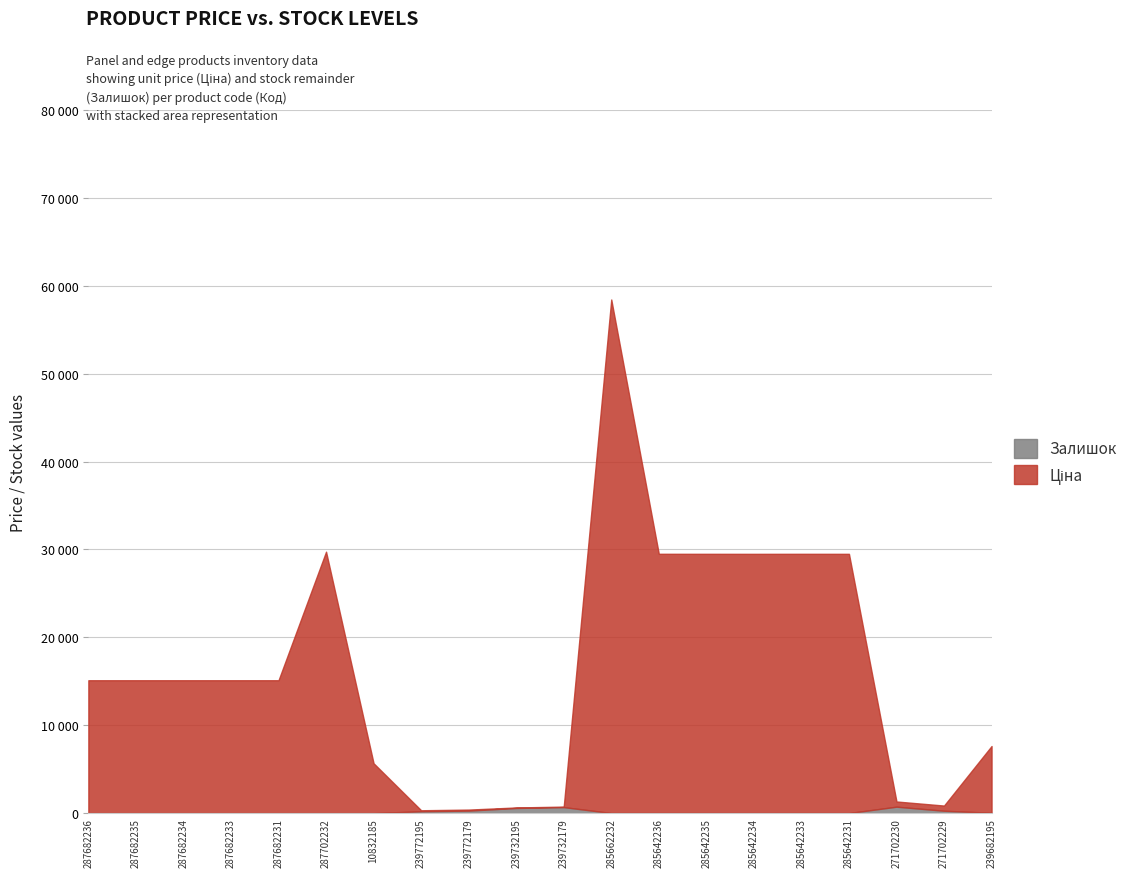

Reading left to right, extract all data points from this chart.

Ціна: 287682236=15120.0	287682235=15120.0	287682234=15120.0	287682233=15120.0	287682231=15120.0	287702232=29747.2	10832185=5673.8	239772195=114.1	239772179=114.1	239732195=57.0	239732179=57.0	285662232=58426.5	285642236=29491.5	285642235=29491.5	285642234=29491.5	285642233=29491.5	285642231=29491.5	271702230=589.9	271702229=589.9	239682195=7596.5
Залишок: 287682236=0.0	287682235=0.0	287682234=0.0	287682233=0.0	287682231=0.0	287702232=0.0	10832185=2.0	239772195=214.0	239772179=290.0	239732195=588.0	239732179=686.0	285662232=14.0	285642236=16.0	285642235=13.0	285642234=10.0	285642233=14.0	285642231=11.0	271702230=736.0	271702229=273.0	239682195=39.0